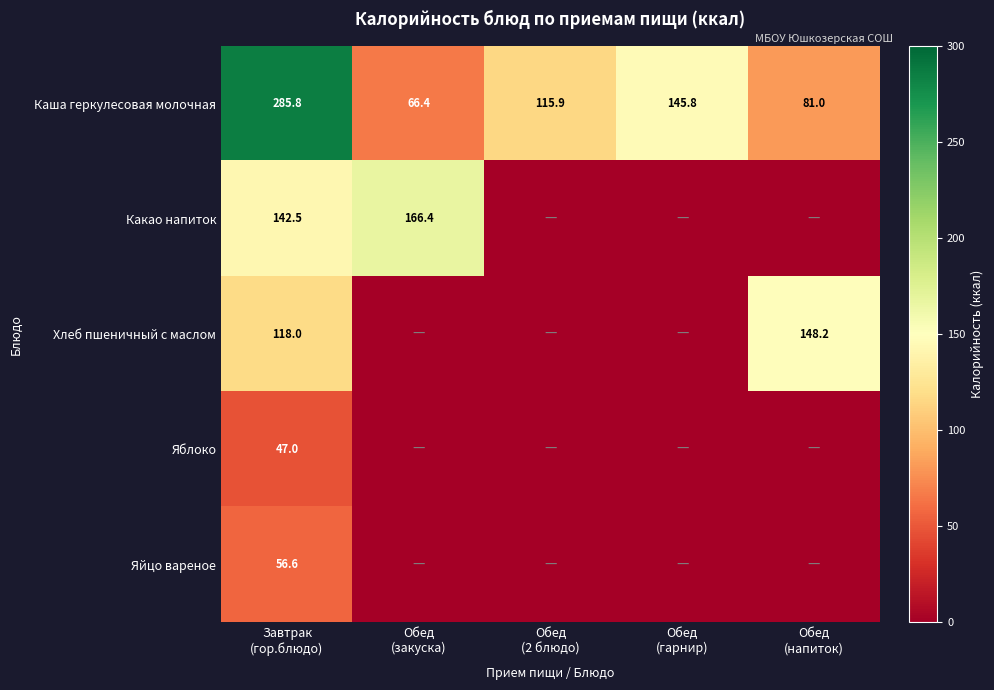

How many data points in Каша геркулесовая молочная are less than 115?

2